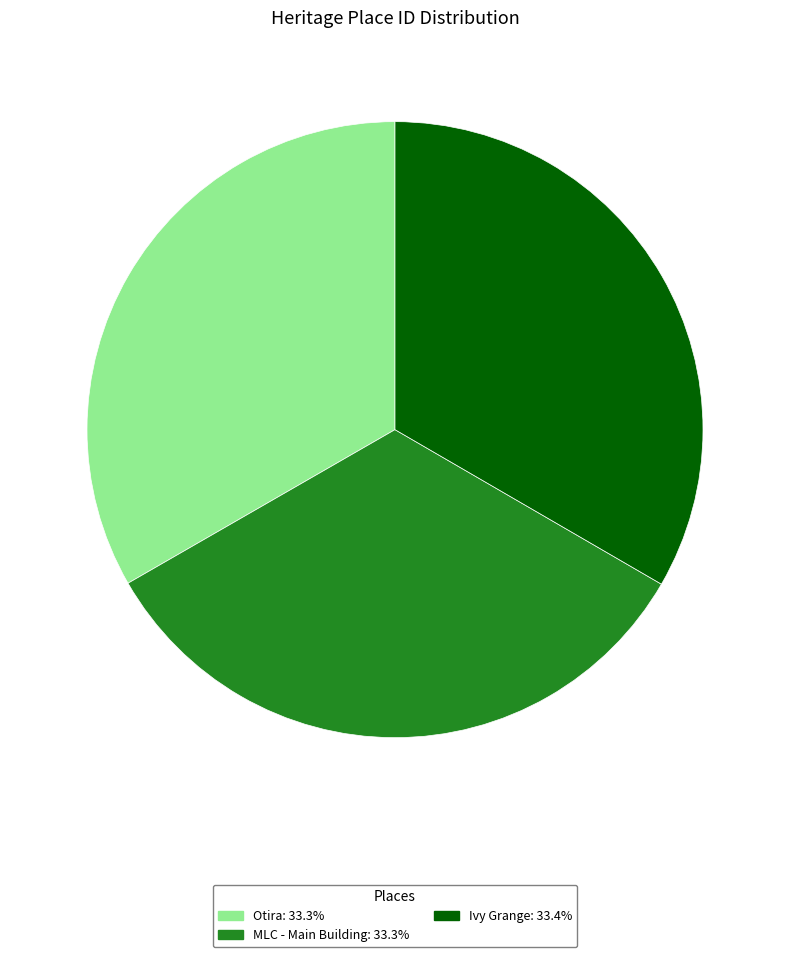

What is the ratio of the value at Ivy Grange to the value at MLC - Main Building?

1.0